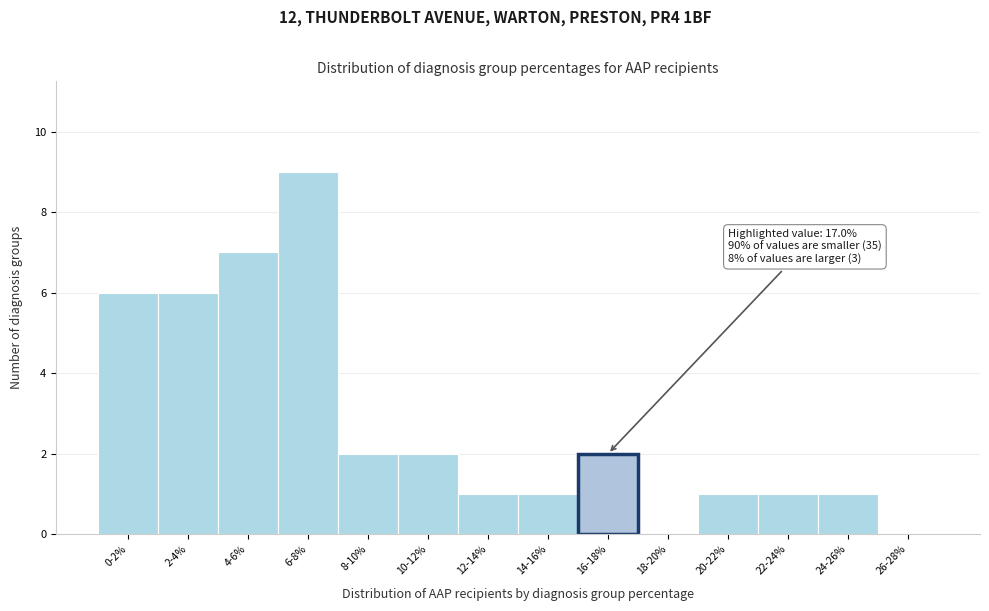

Reading left to right, what are all the values shown in this chart?

0-2%=6	2-4%=6	4-6%=7	6-8%=9	8-10%=2	10-12%=2	12-14%=1	14-16%=1	16-18%=2	18-20%=0	20-22%=1	22-24%=1	24-26%=1	26-28%=0